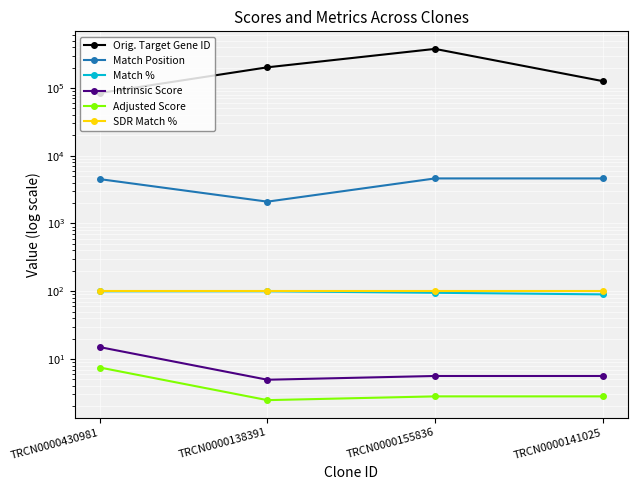

What position from the right is TRCN0000141025?

1